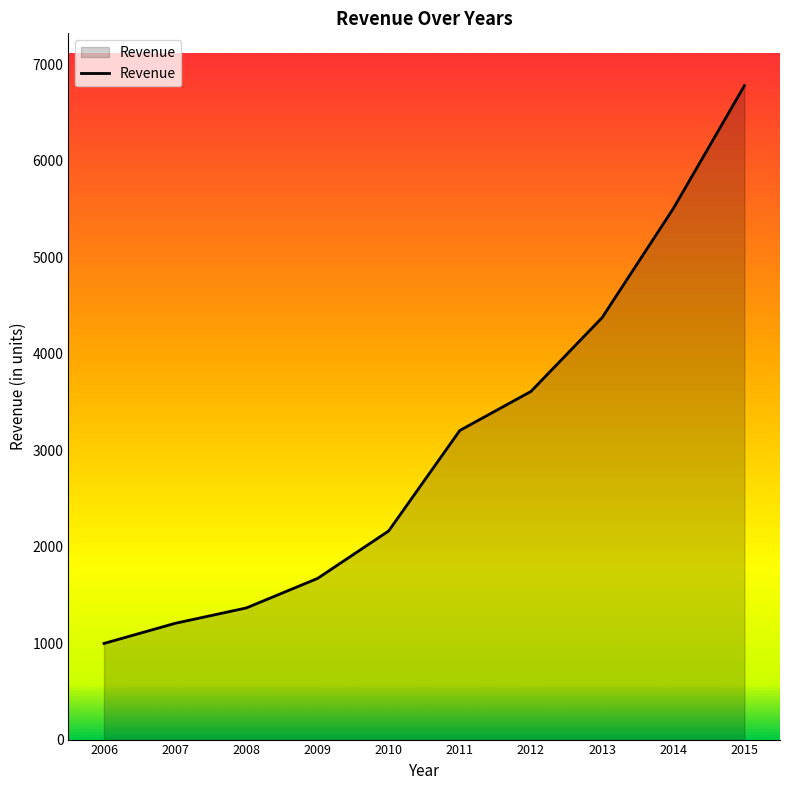

What is the greatest value displayed?

6779.5